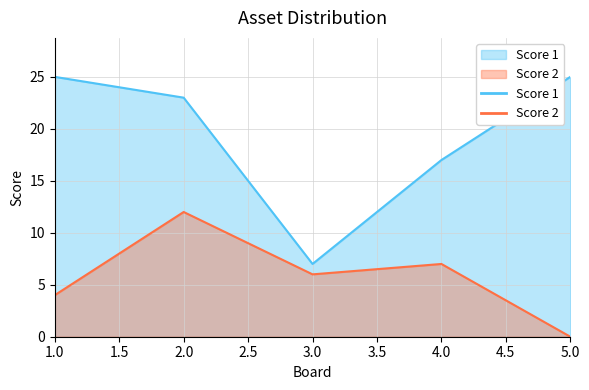

At which label is Score 1 closest to 16?

4.0